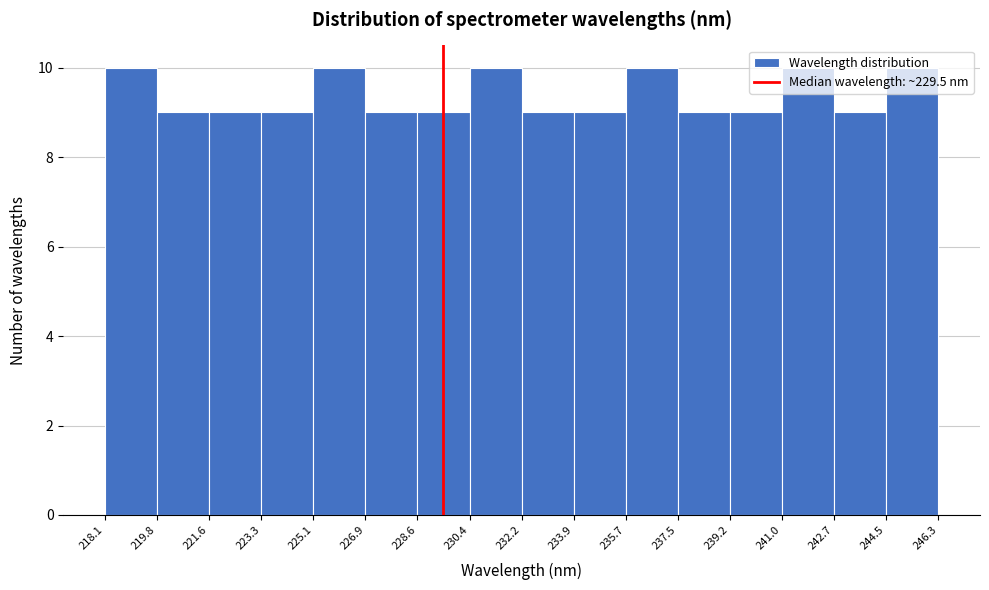

Reading left to right, transcribe this chart: for each bar, give the range it covers on the x-axis and its height. The values are not printed on the chart, so give them approximately, as read against the axis.

218.1 to 219.8: 10
219.8 to 221.6: 9
221.6 to 223.3: 9
223.3 to 225.1: 9
225.1 to 226.9: 10
226.9 to 228.6: 9
228.6 to 230.4: 9
230.4 to 232.2: 10
232.2 to 233.9: 9
233.9 to 235.7: 9
235.7 to 237.5: 10
237.5 to 239.2: 9
239.2 to 241.0: 9
241.0 to 242.7: 10
242.7 to 244.5: 9
244.5 to 246.3: 10